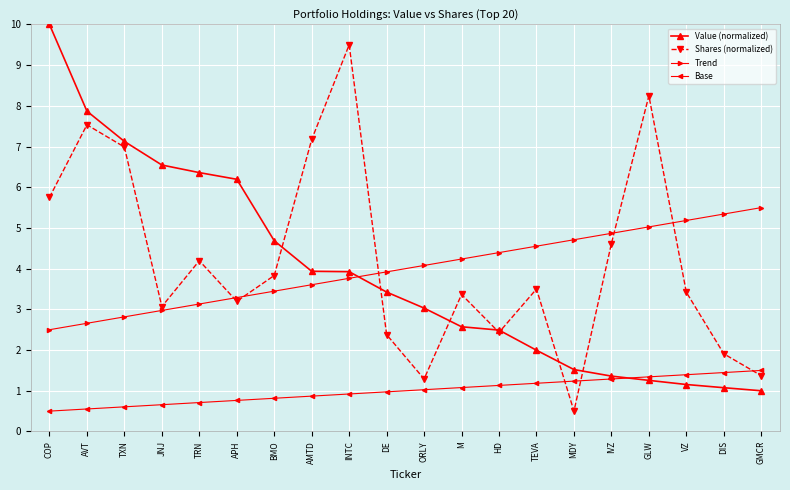

What is the label of the 2nd point from the left?

AVT